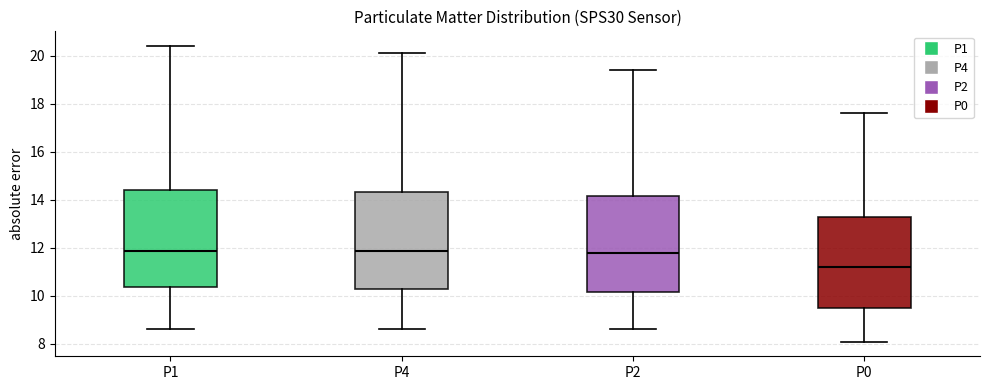

Which box's median line is the lowest?

P0